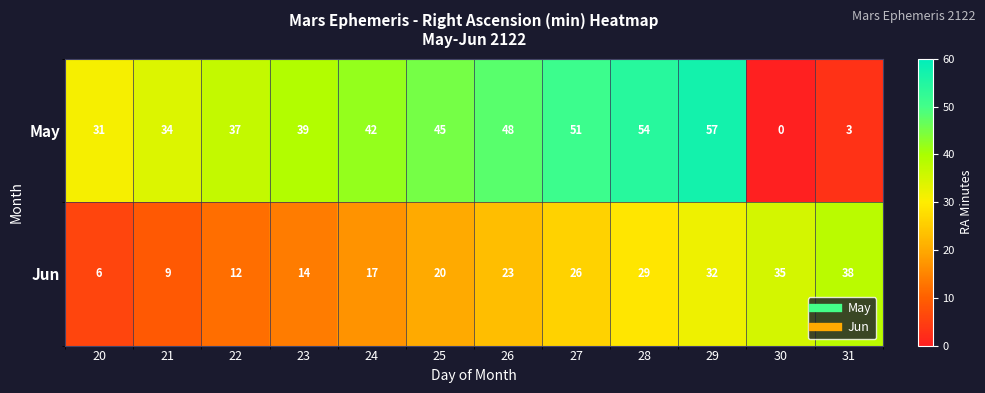

What is the difference between the maximum and minimum values in the May series?

57